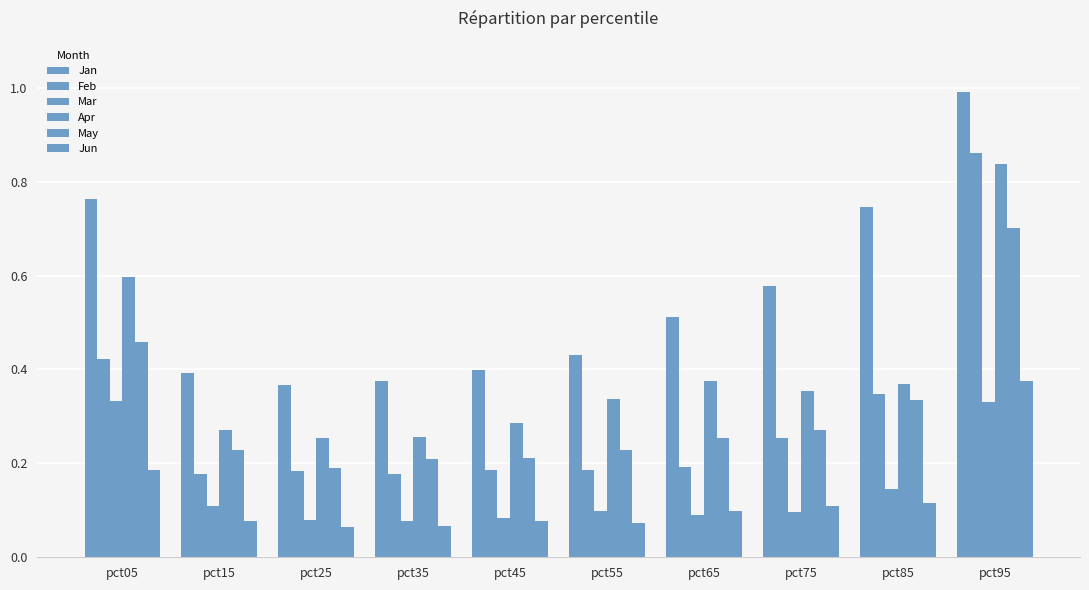

How many distinct data groups are displayed?

6